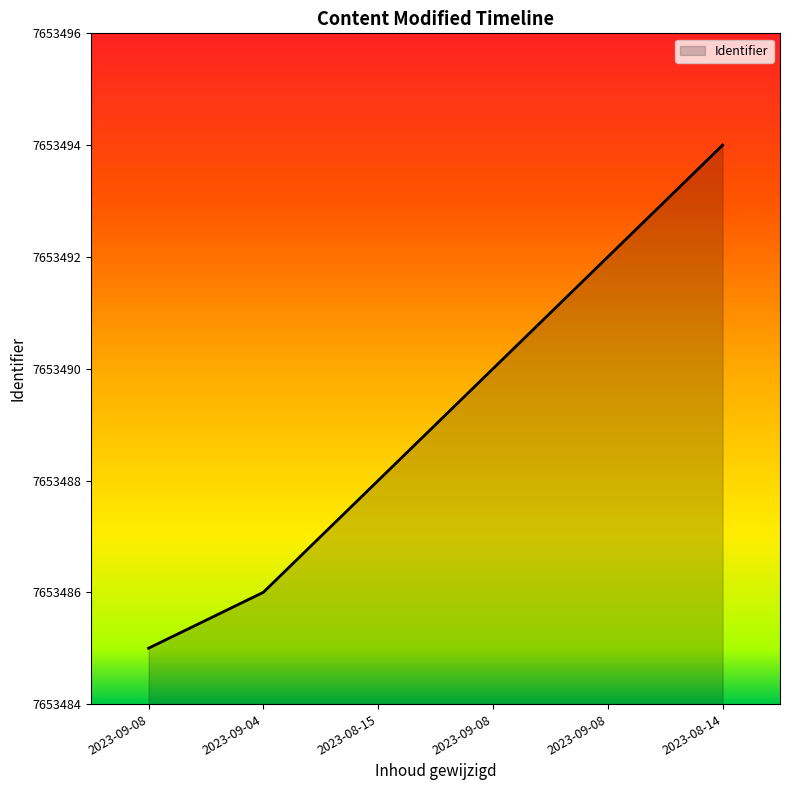

Which label corresponds to the largest value in the chart?

2023-08-14